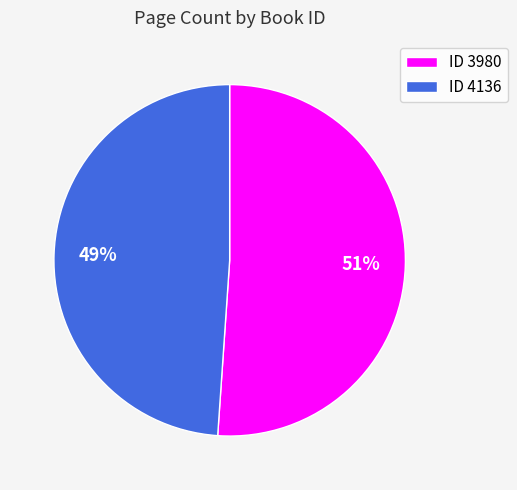

What is the majority slice?

ID 3980